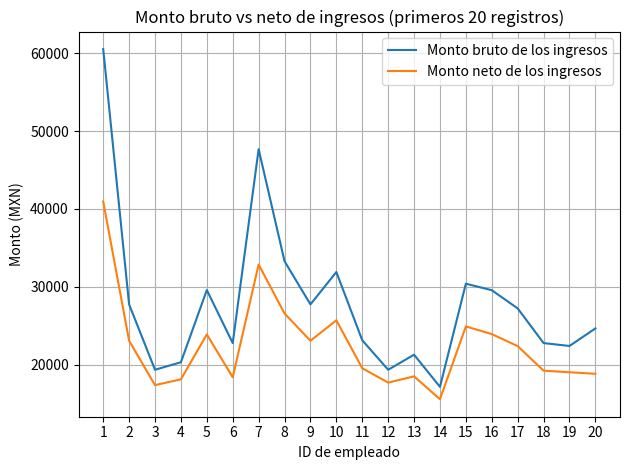

The value of Monto neto de los ingresos at 18 is 26283.1. True or false?

False